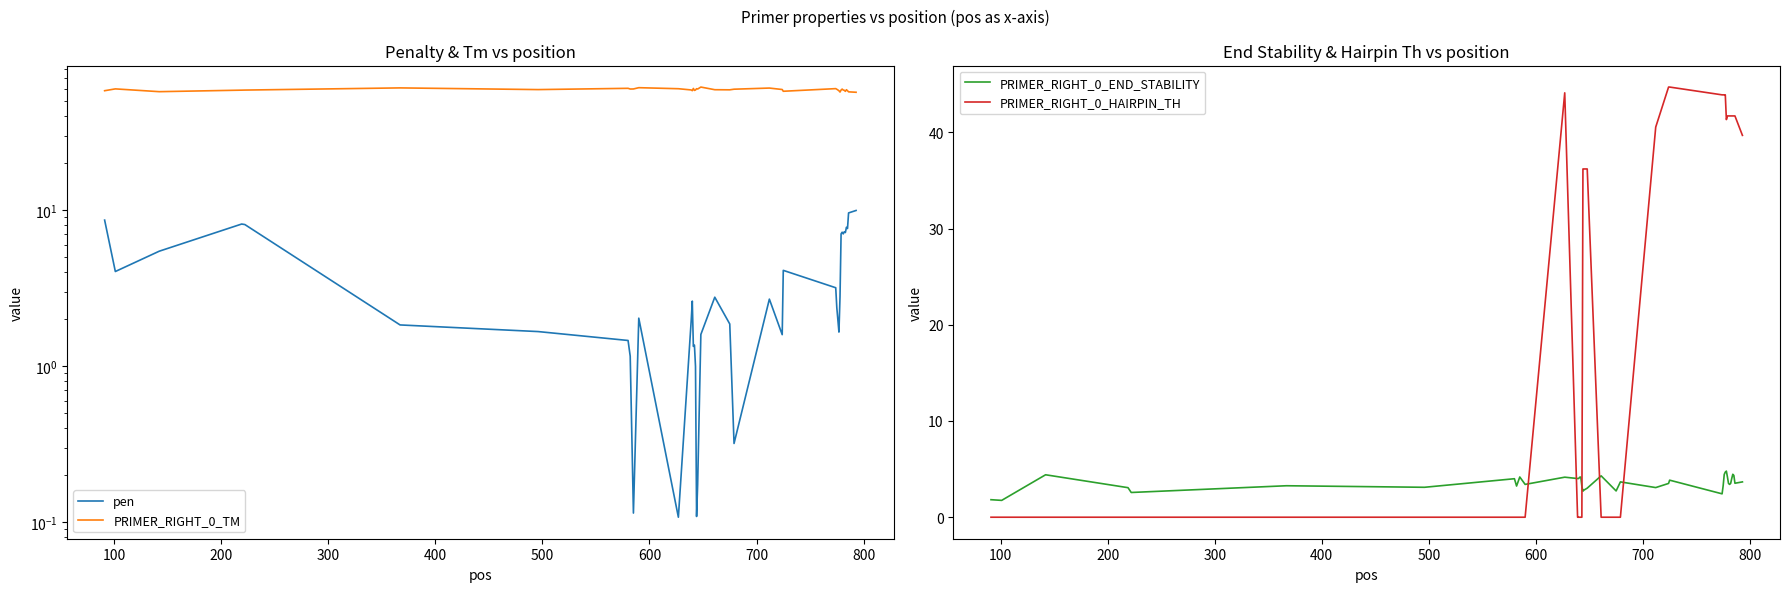

Which series ends up on top after the final intersection of PRIMER_RIGHT_0_END_STABILITY and PRIMER_RIGHT_0_HAIRPIN_TH?

PRIMER_RIGHT_0_HAIRPIN_TH